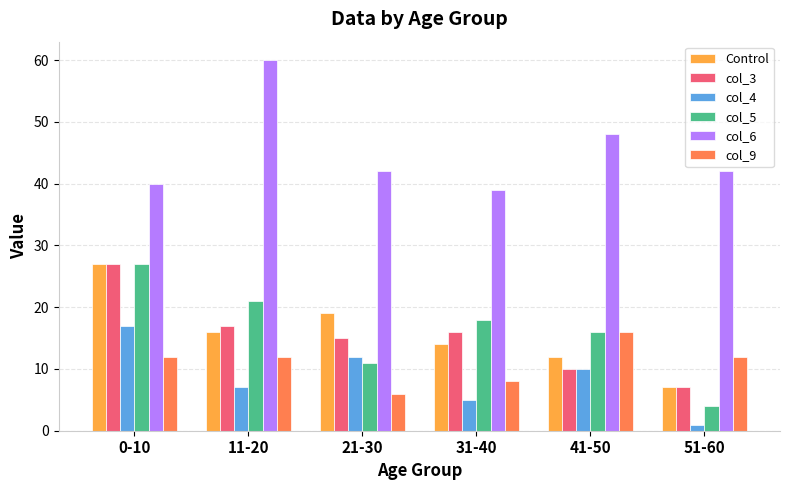

Does the chart contain stacked bars?

No